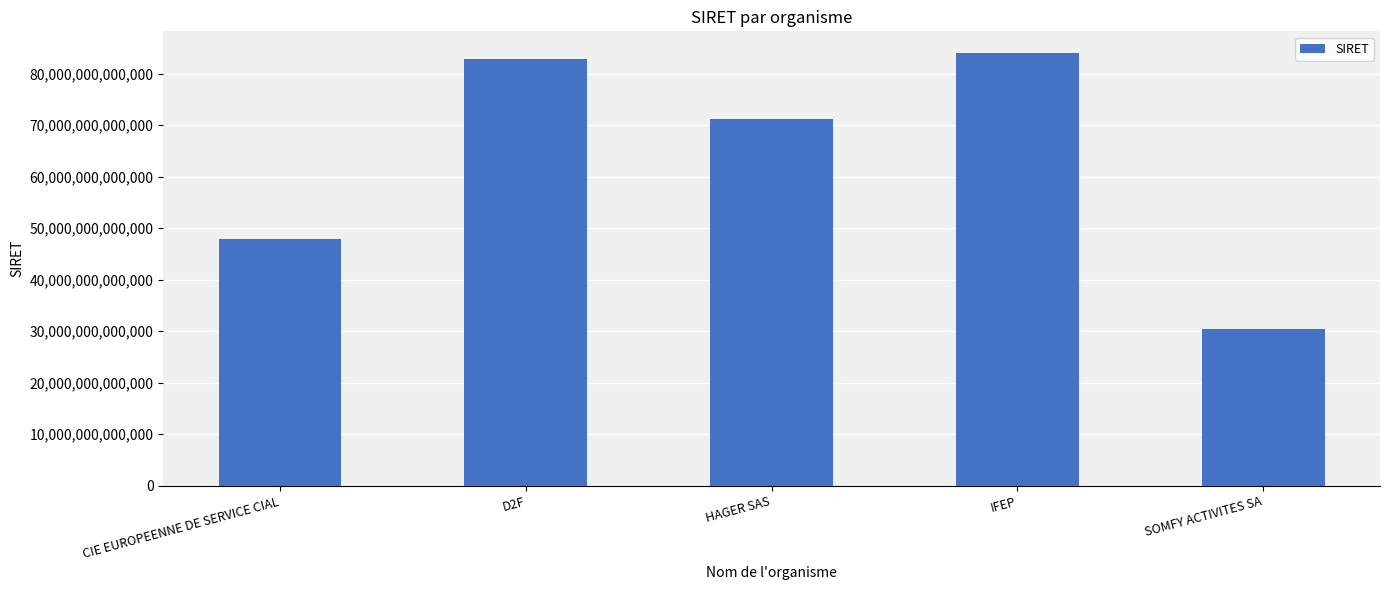

Which label corresponds to the smallest value in the chart?

SOMFY ACTIVITES SA